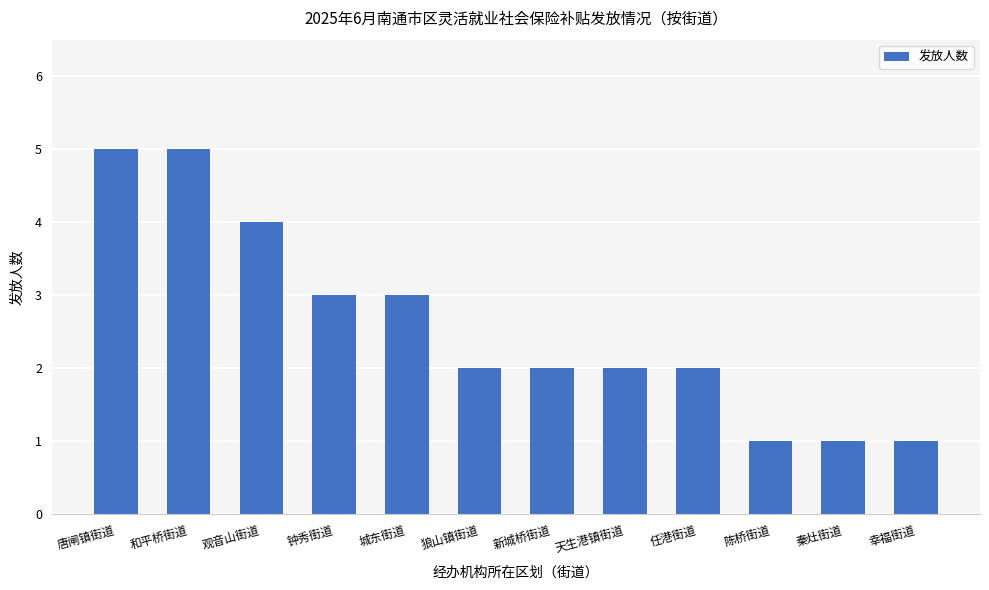

What value does the data have at 陈桥街道?

1